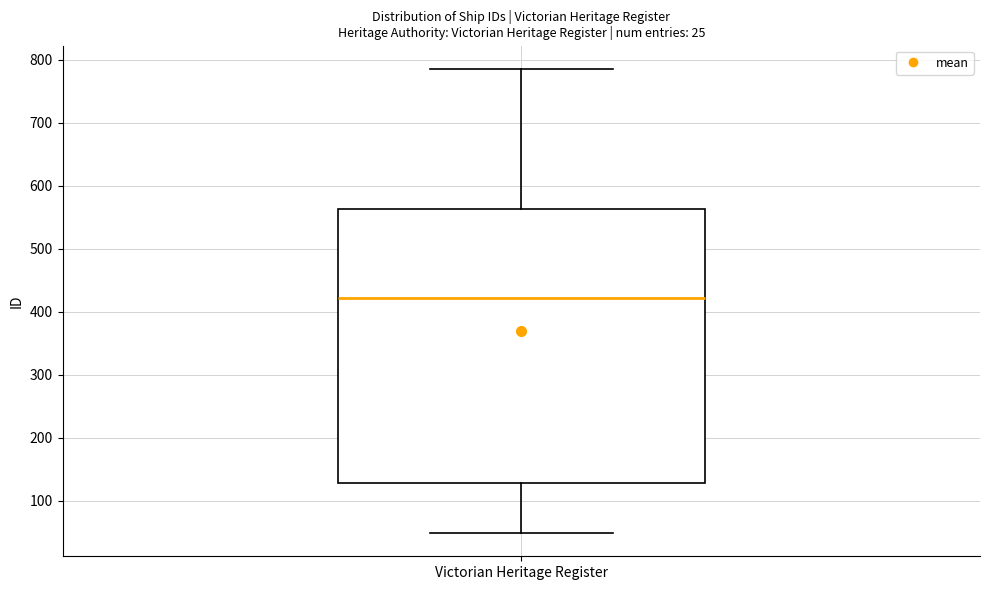

Transcribe this box plot: give where the median line is, the range the box spans, and where the two whiskers end, as read against the y-axis. The values are not printed on the chart, so give them approximately, as read against the axis.

median 420, box 130 to 560, whiskers 50 to 790